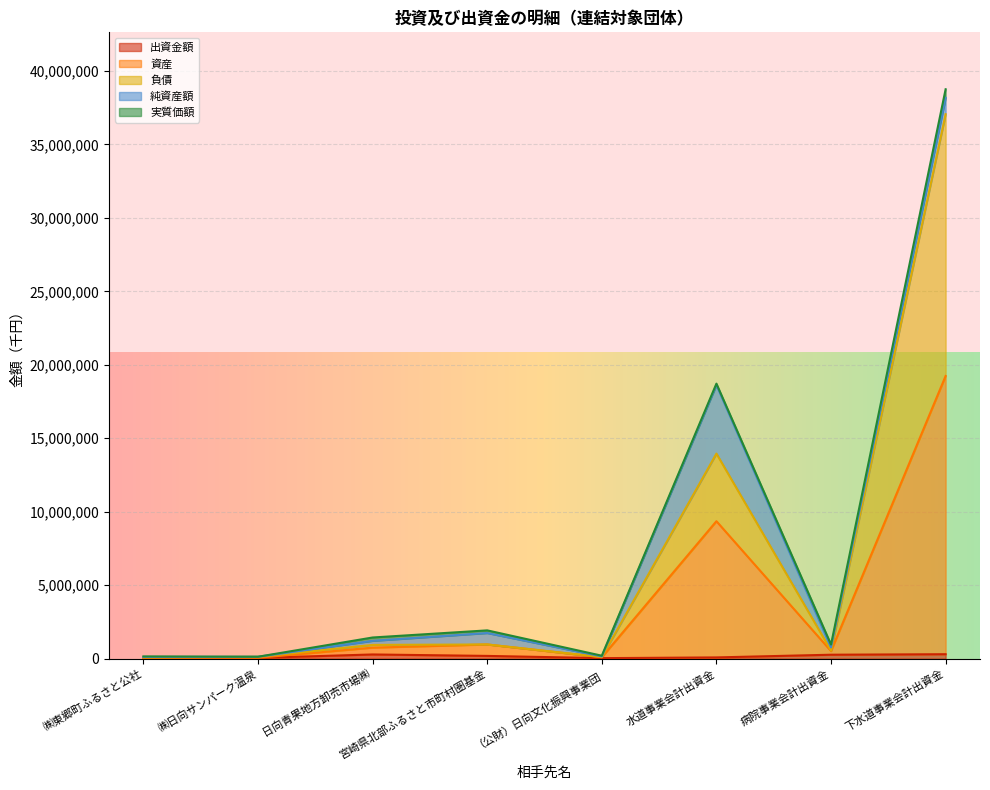

True or false: 出資金額 has a value of 9805 at ㈱日向サンパーク温泉.

False